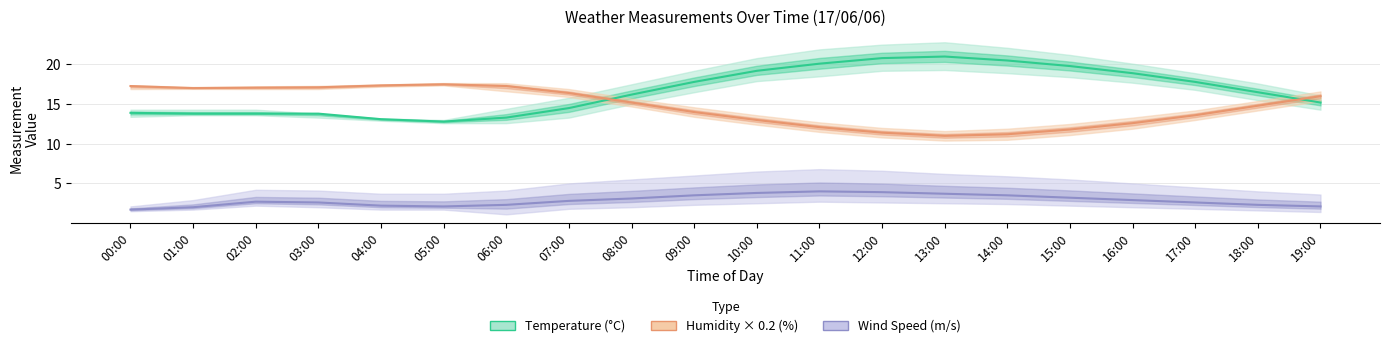

Which series has the largest total across all categories?

Temperature (°C)